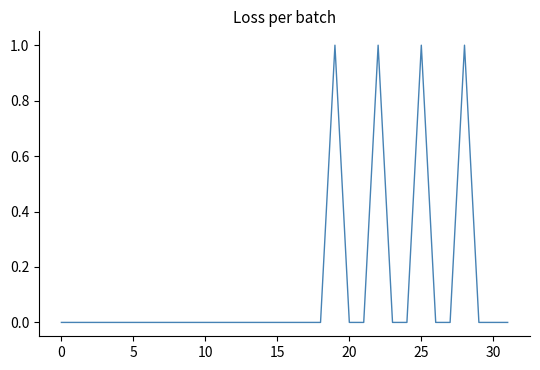

Is this an area chart (filled region under the line)?

No